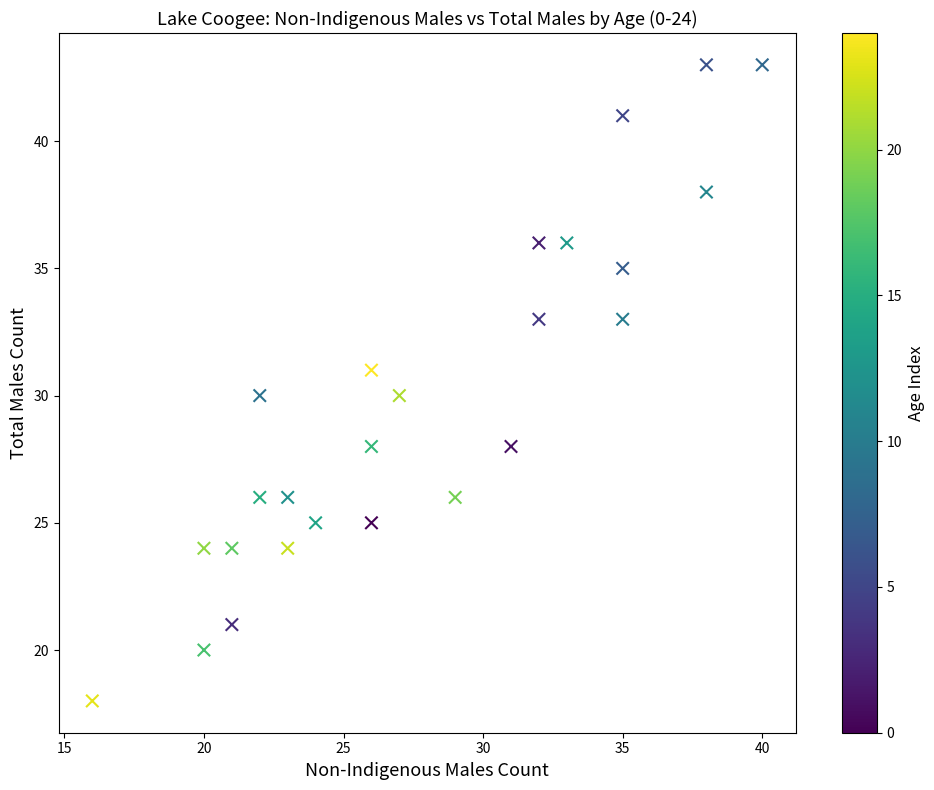

What is the range of Y values (max minus min)?

25